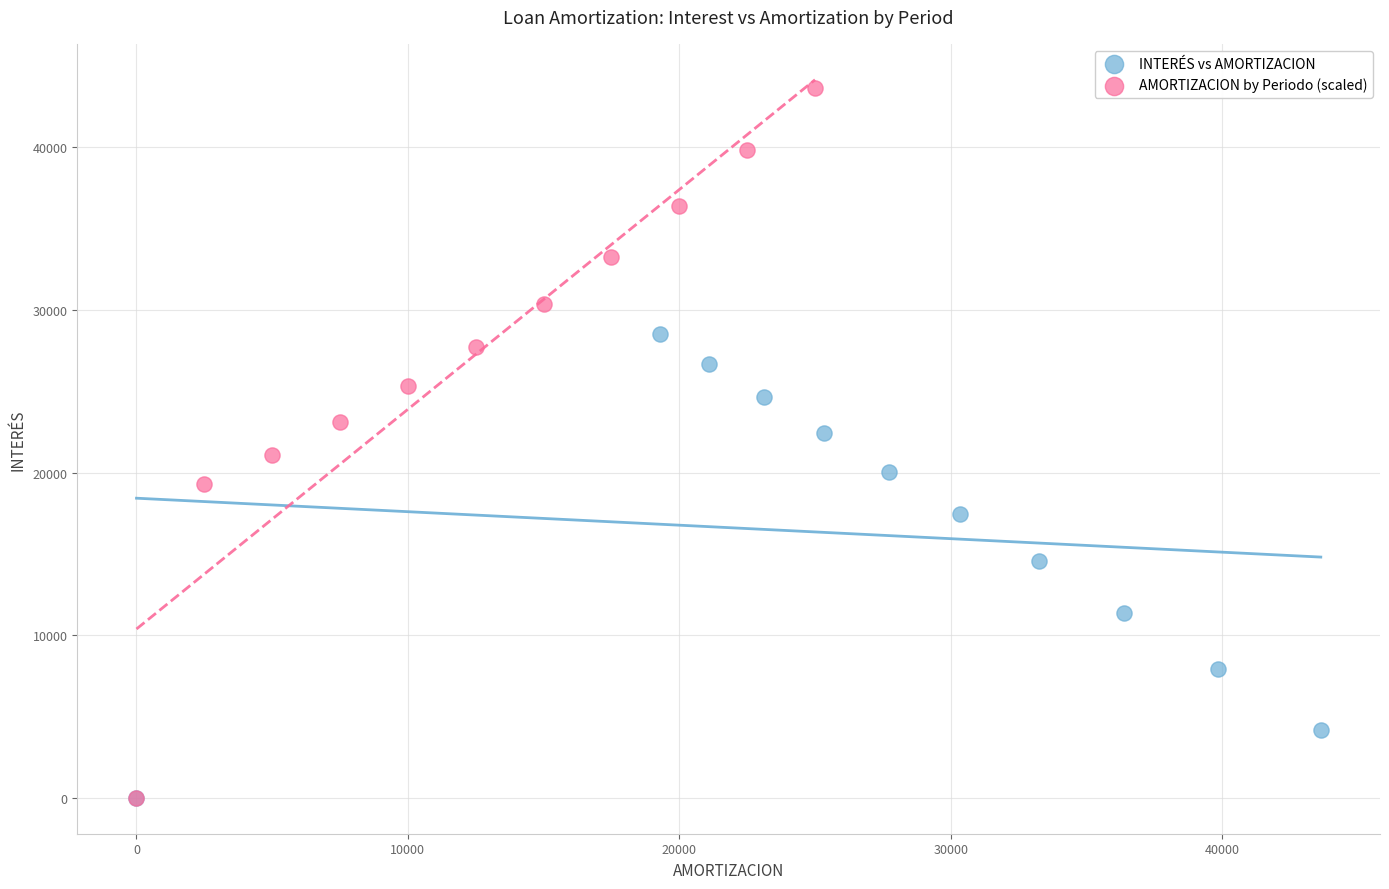

What are all the series names shown in the legend?

INTERÉS vs AMORTIZACION, AMORTIZACION by Periodo (scaled)